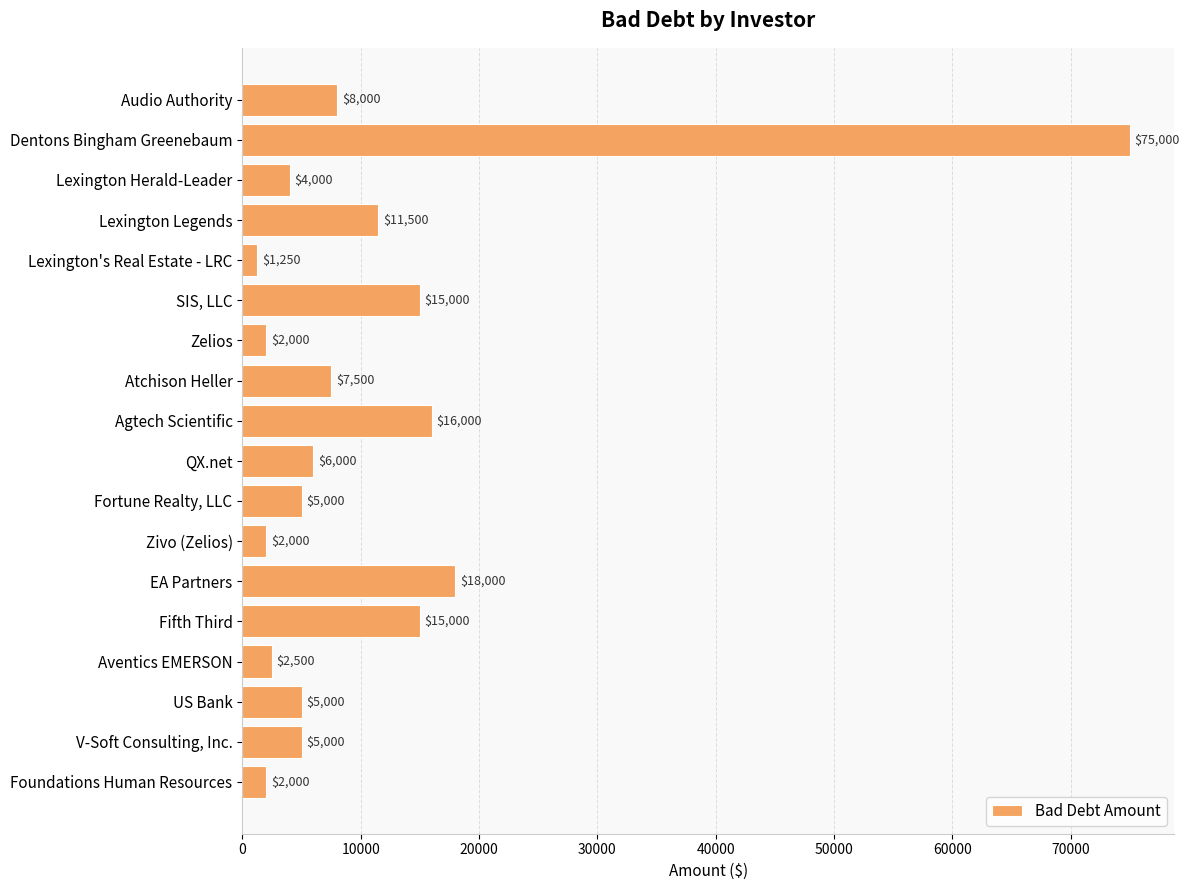

Reading top to bottom, transcribe all the data shown in this chart.

8000	75000	4000	11500	1250	15000	2000	7500	16000	6000	5000	2000	18000	15000	2500	5000	5000	2000